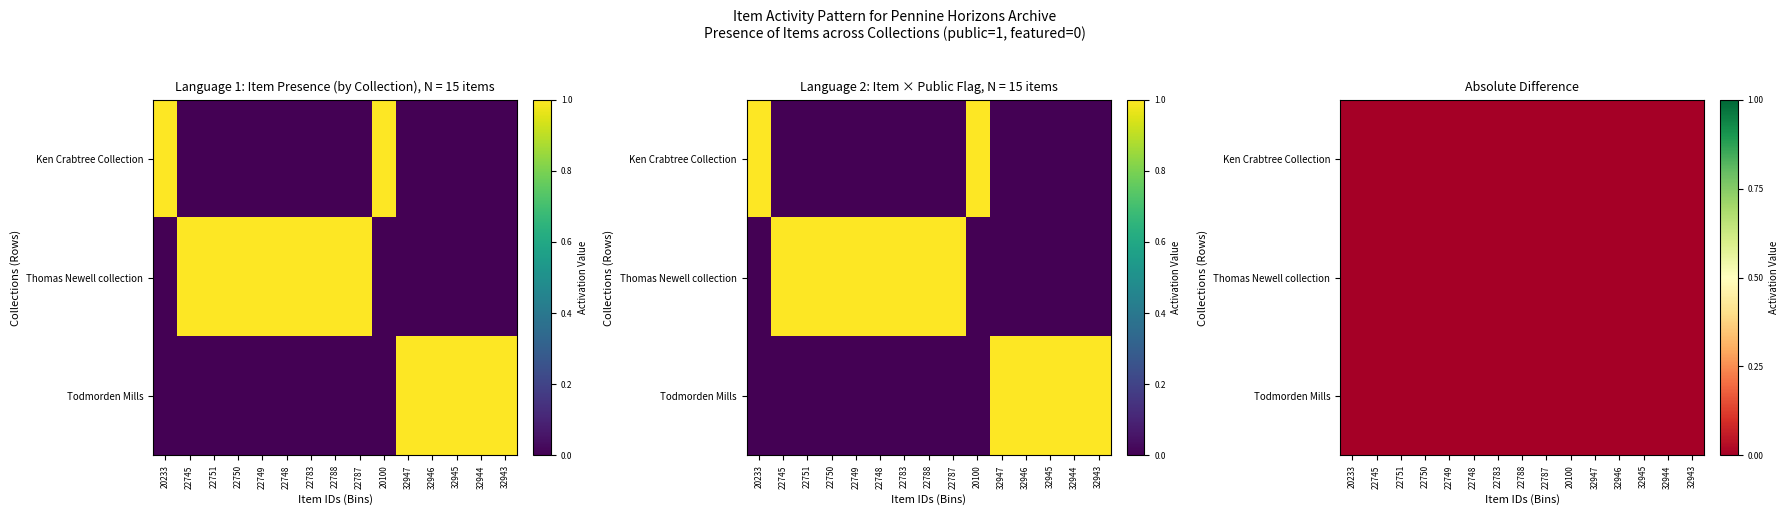

Is it true that Todmorden Mills equals 2 at 32945?

False